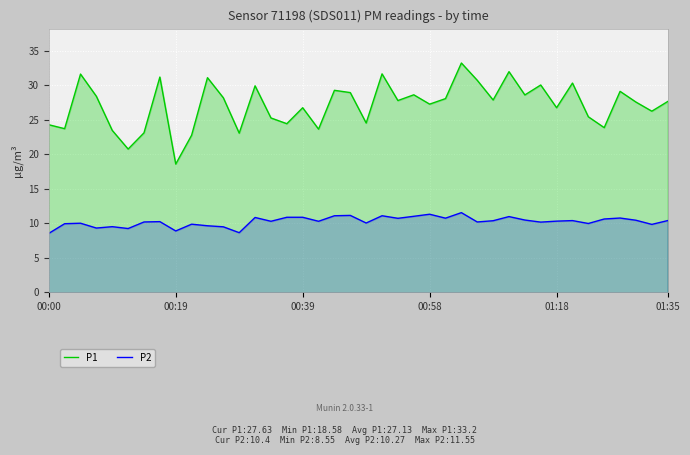

How many lines are shown in the chart?

2